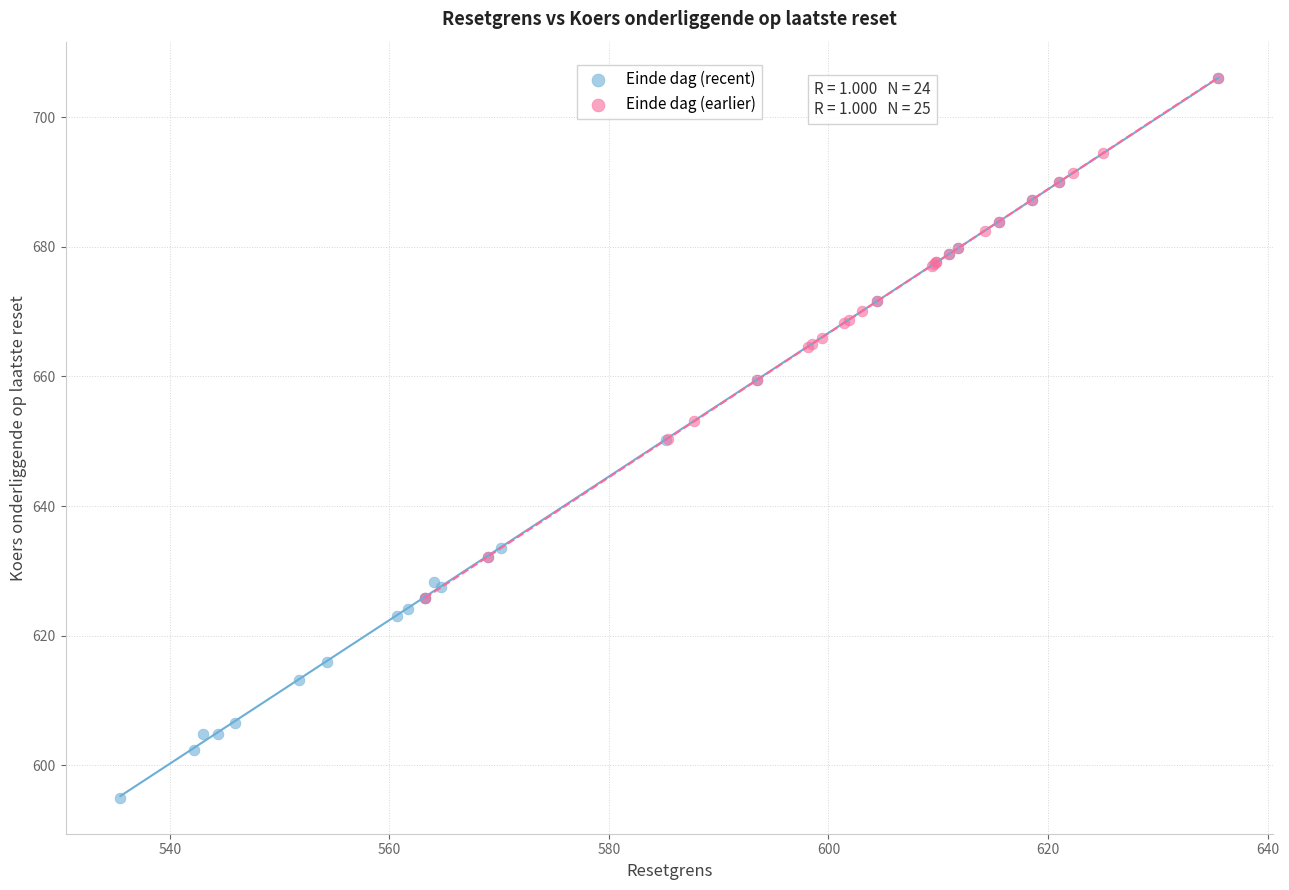

Which series has the widest spread of Y values?

Einde dag (recent)